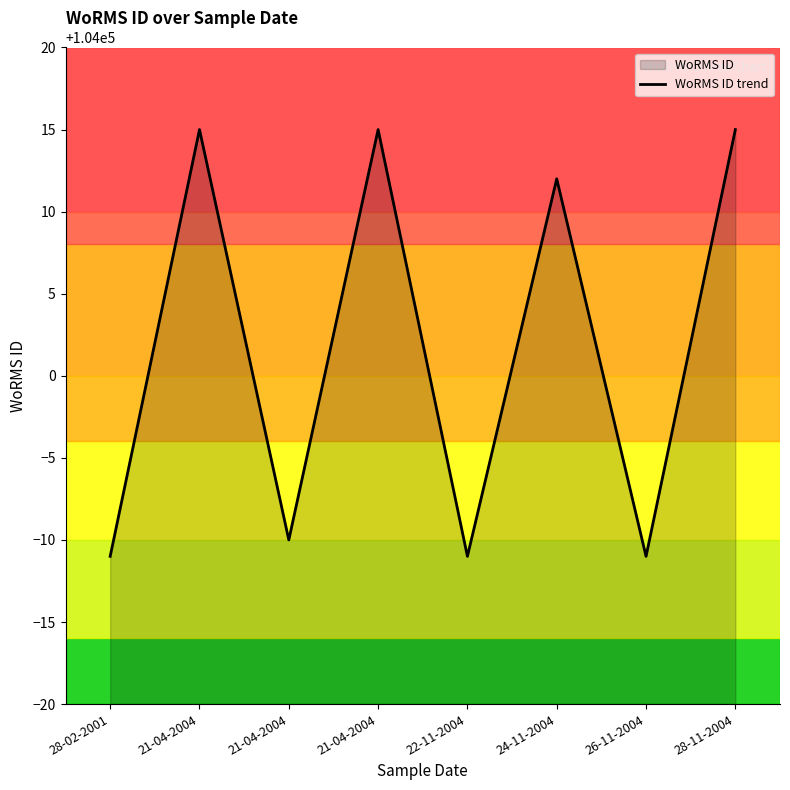

List the labels in order of value, smallest first.

28-02-2001, 22-11-2004, 26-11-2004, 21-04-2004, 24-11-2004, 21-04-2004, 21-04-2004, 28-11-2004